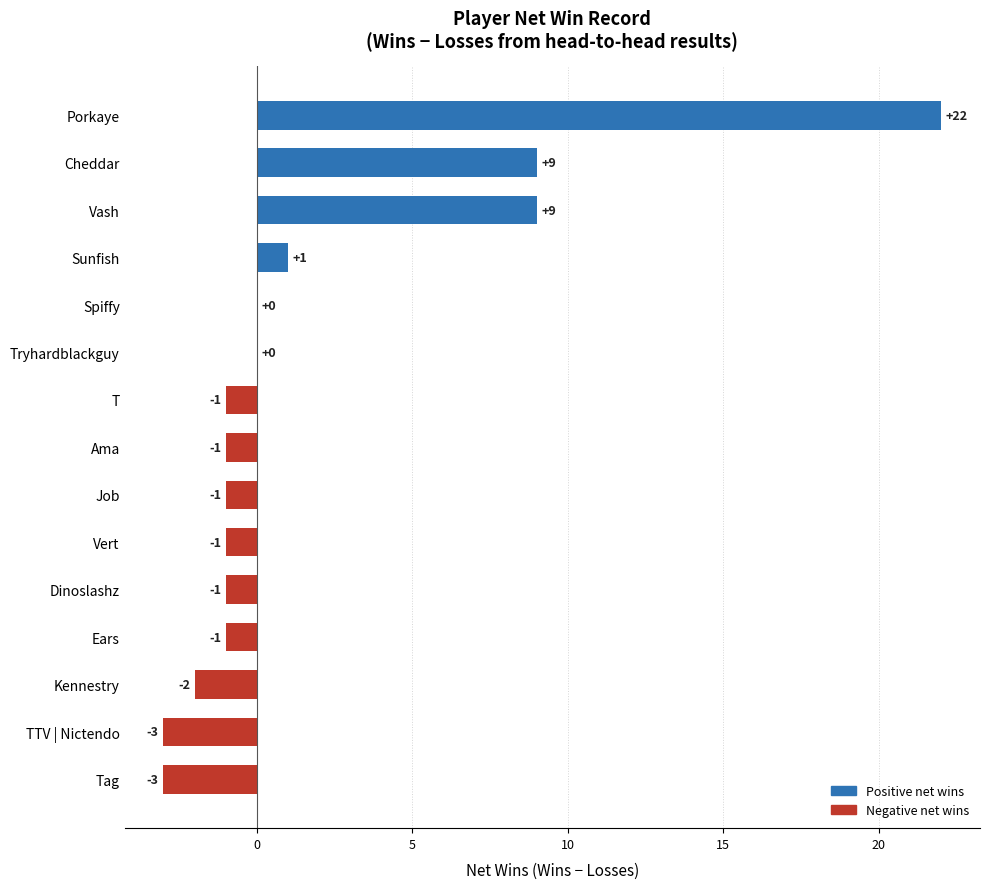

What is the change in value from TTV | Nictendo to T?

+2